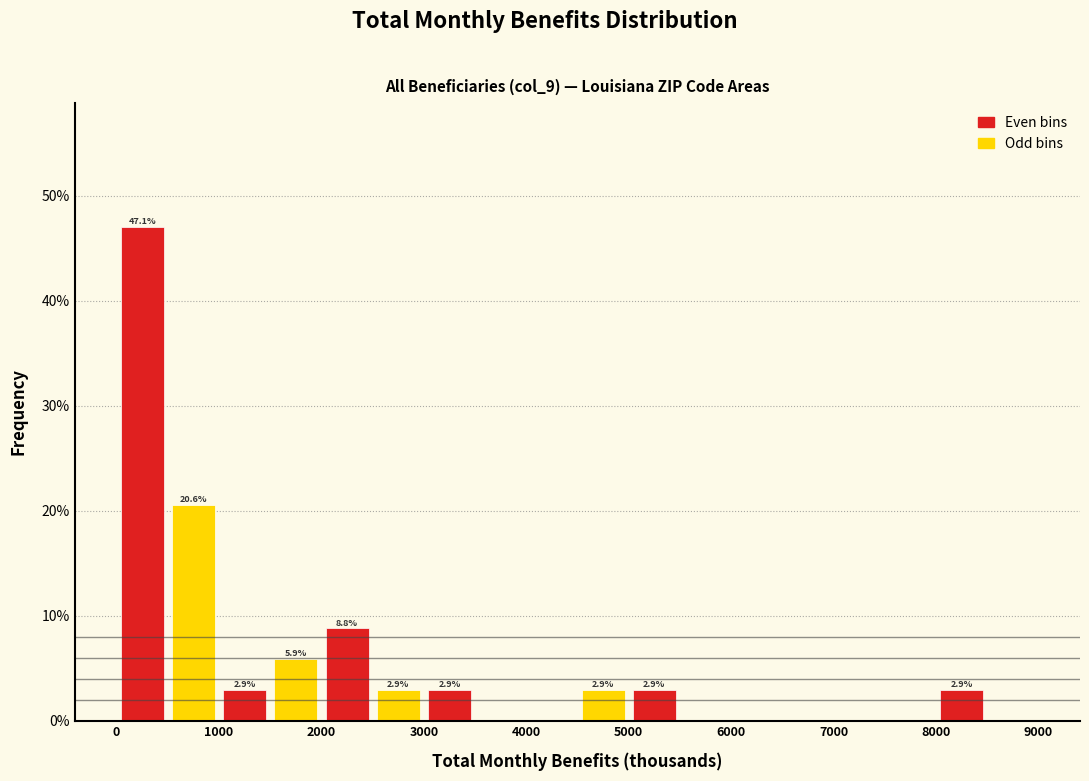

Which range on the x-axis has the tallest bar?

0 to 500